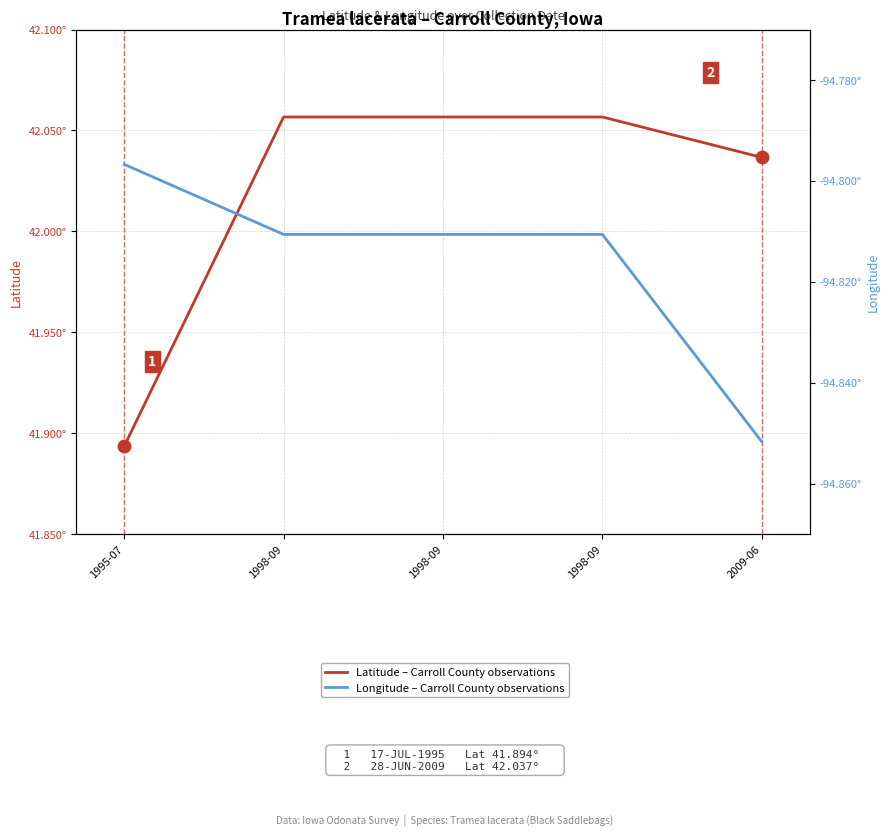

The Longitude series shows -132.6 at 2009-06. True or false?

False